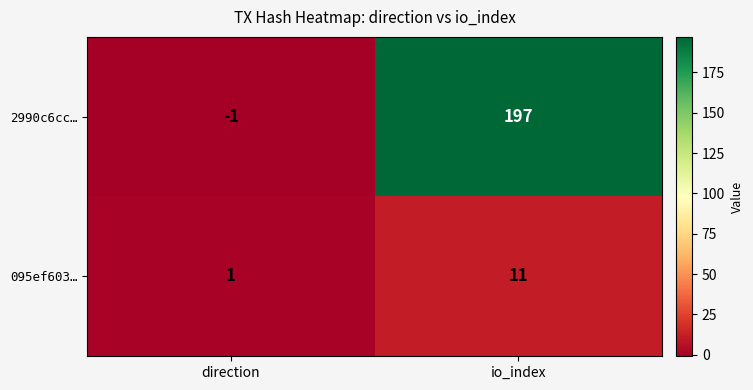

At direction, list the series in order from smallest to largest.

2990c6cc…, 095ef603…